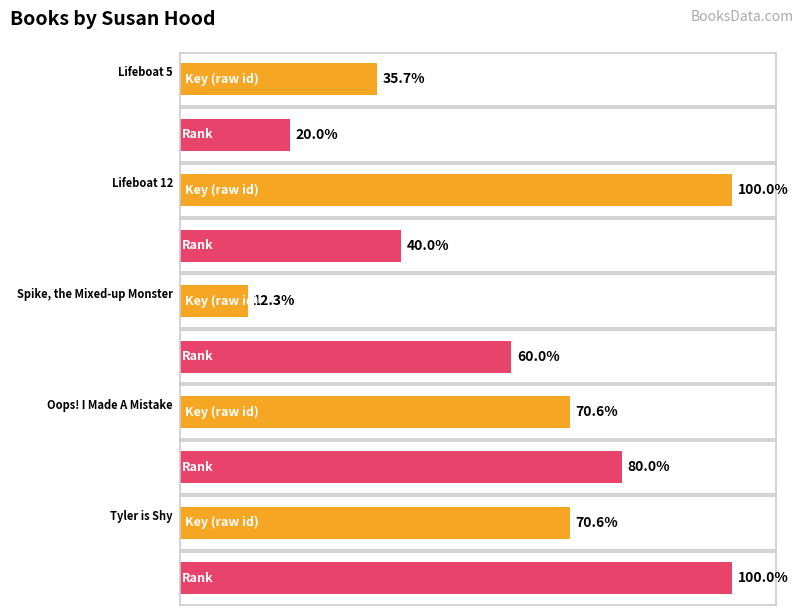

The Key series shows 92796006 at Oops! I Made A Mistake. True or false?

False